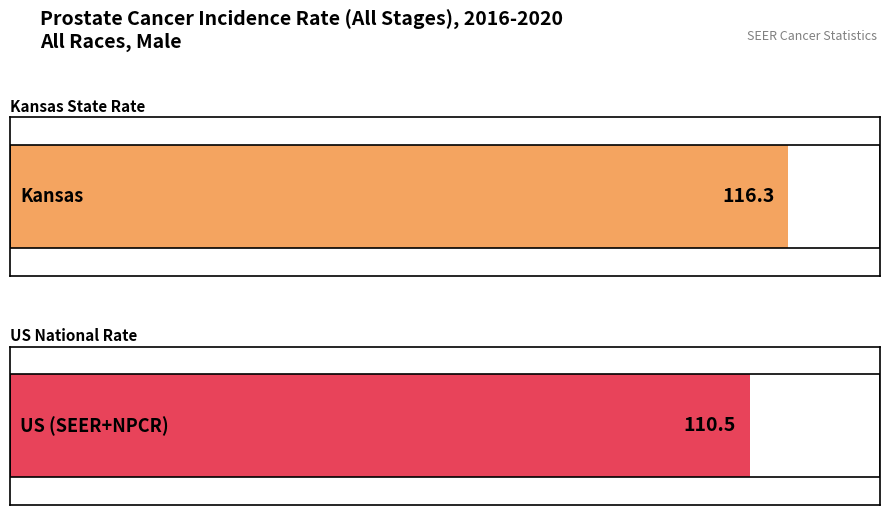

At which label is the value closest to 113?

US (SEER+NPCR)